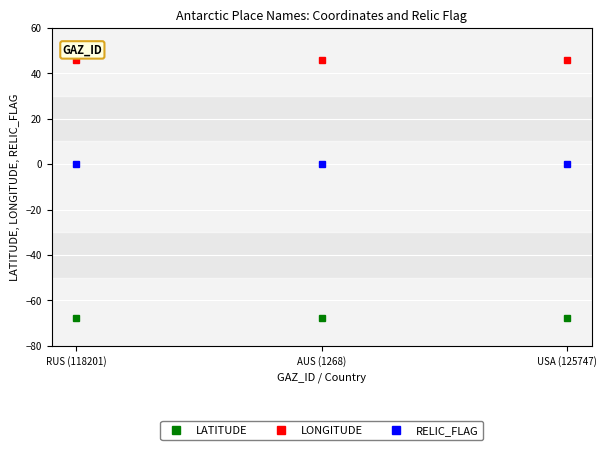

What is the spread (max minus min) of values at RUS (118201)?

113.5